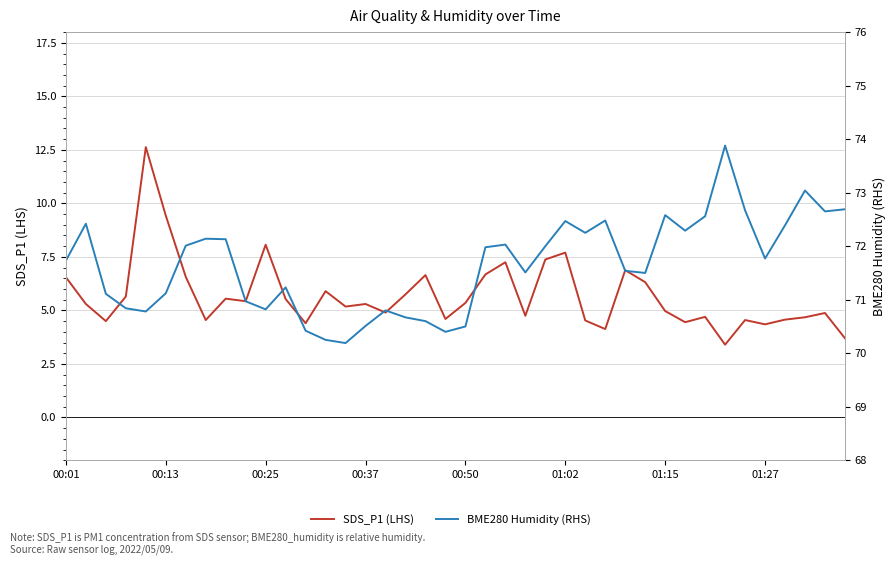

Between 00:13 and 19, which series saw the biggest shift?

BME280 Humidity (RHS)